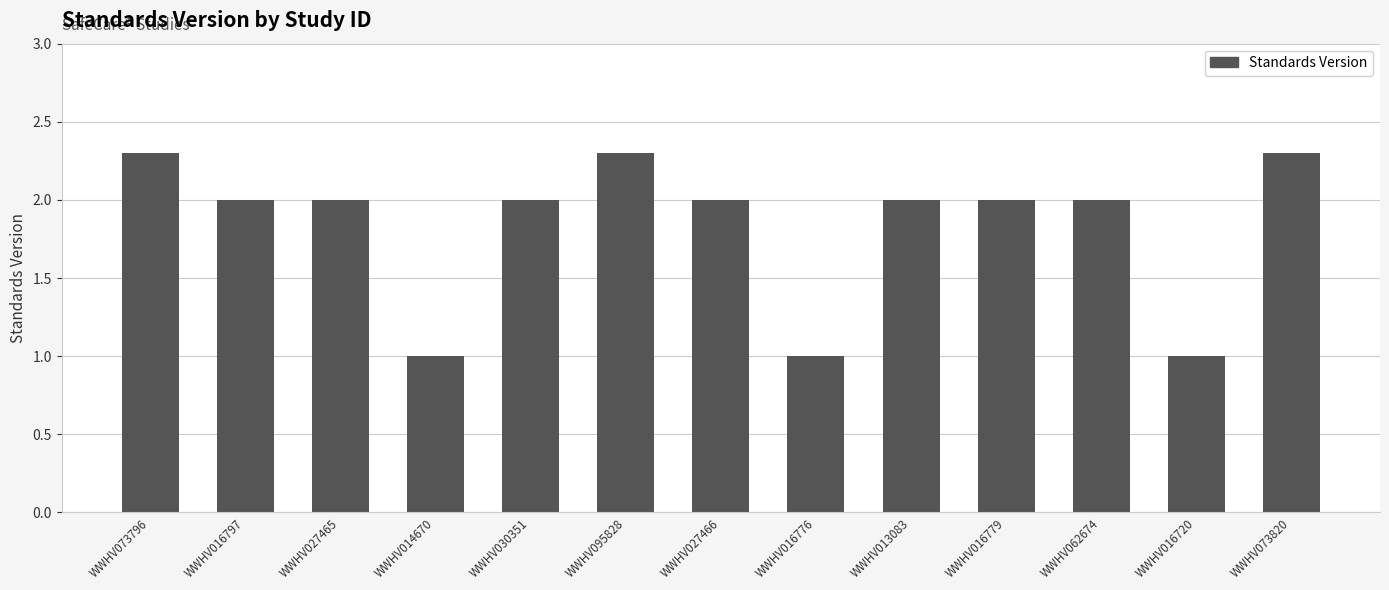

The value at WWHV016776 is 0.5. True or false?

False